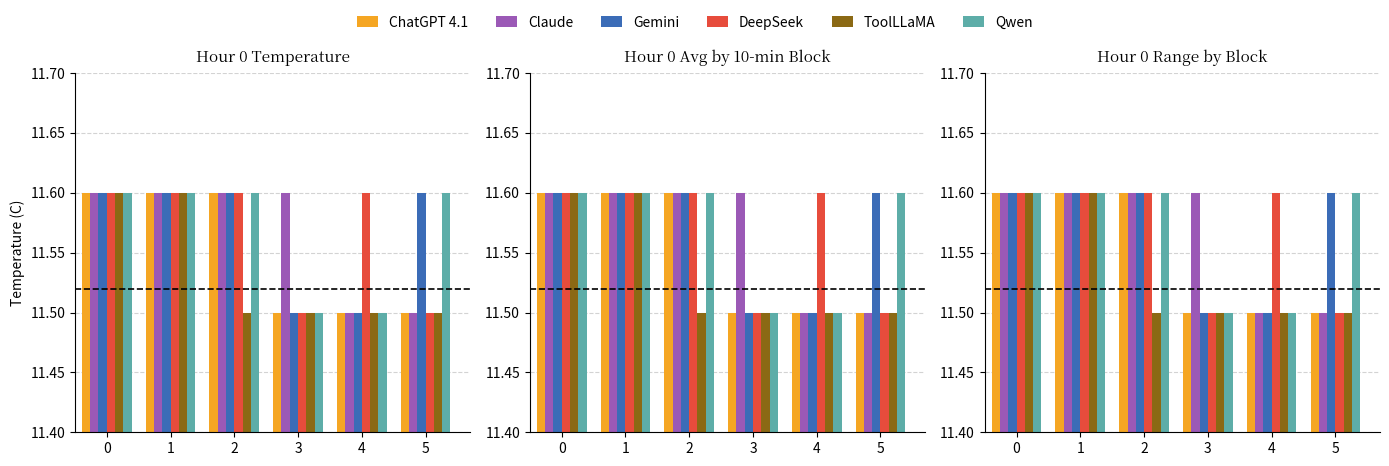

Which series has the largest range (max minus min)?

ChatGPT 4.1